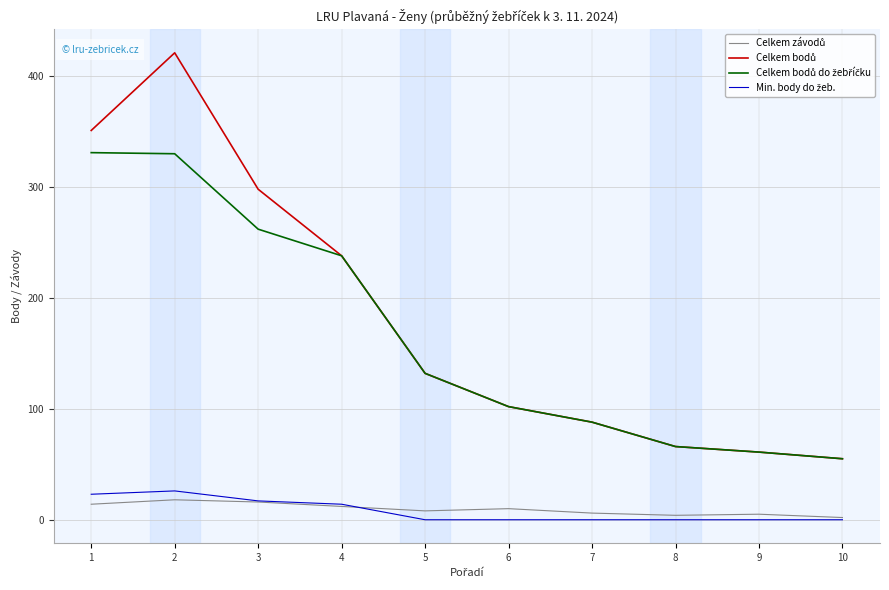

At which label is Celkem bodů do žebříčku closest to 193?

4